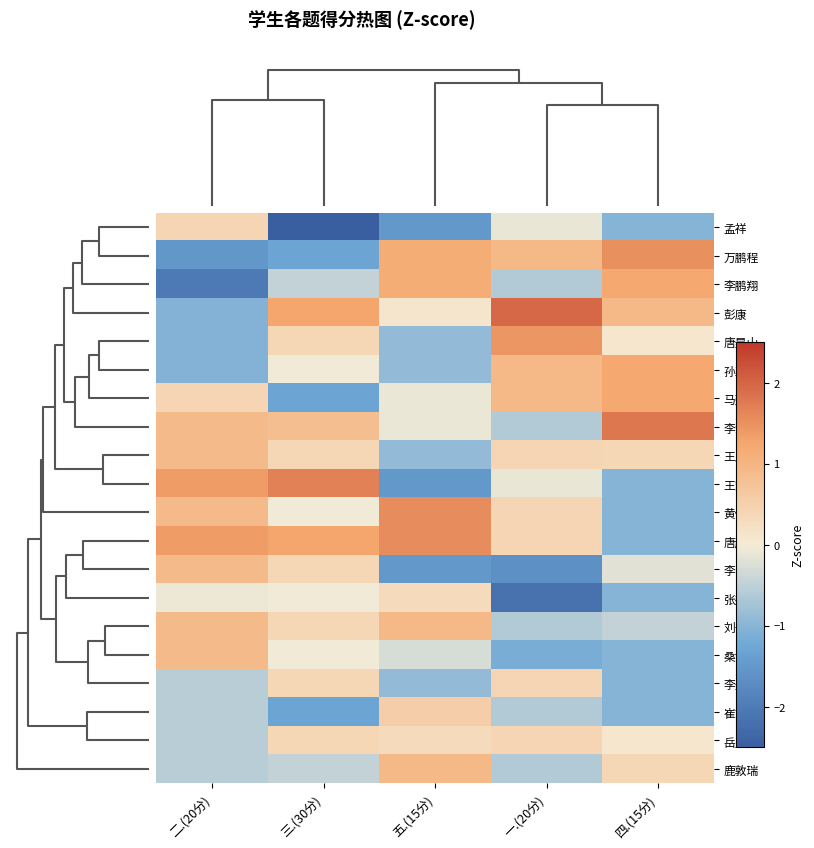

How many data points does each series have?

5